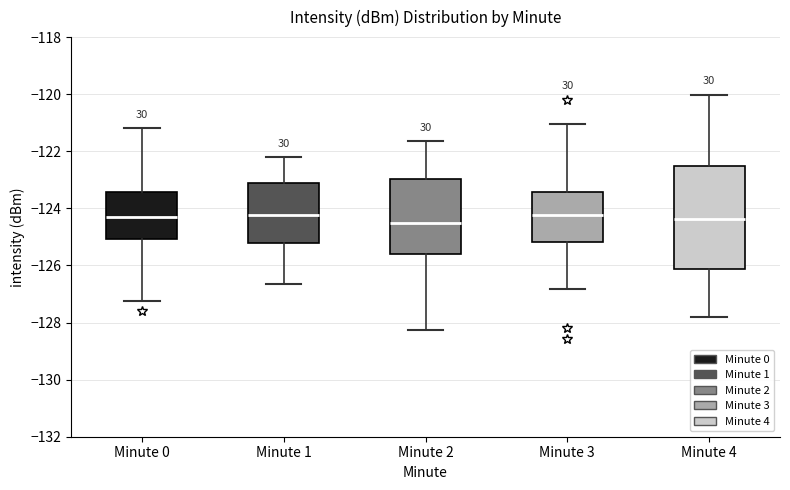

Reading left to right, transcribe this box plot: for each box, give where its median line is, the range the box spans, and where its two whiskers end, as read against the y-axis. The values are not printed on the chart, so give them approximately, as read against the axis.

Minute 0: median -124.2, box -125.0 to -123.4, whiskers -127.2 to -121.2
Minute 1: median -124.2, box -125.2 to -123.2, whiskers -126.6 to -122.2
Minute 2: median -124.6, box -125.6 to -123.0, whiskers -128.2 to -121.6
Minute 3: median -124.2, box -125.2 to -123.4, whiskers -126.8 to -121.0
Minute 4: median -124.4, box -126.2 to -122.6, whiskers -127.8 to -120.0